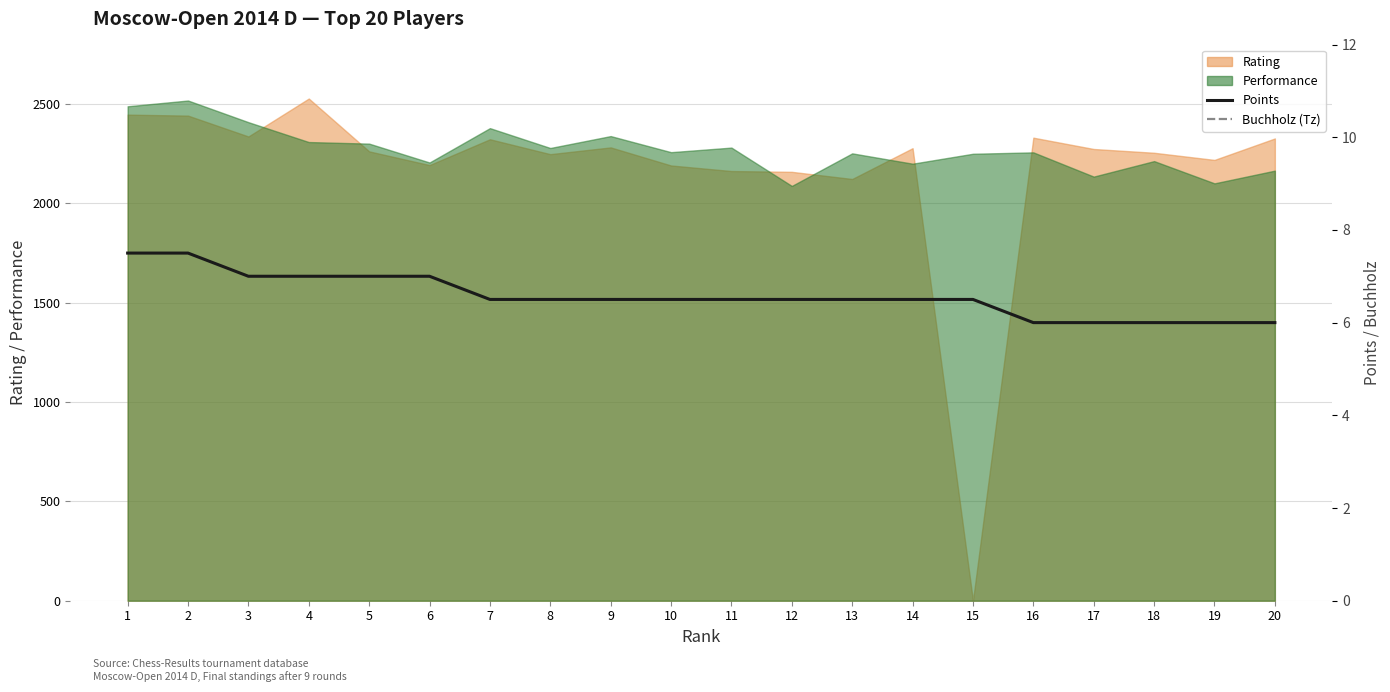

How many Points values are between 6 and 7?

18